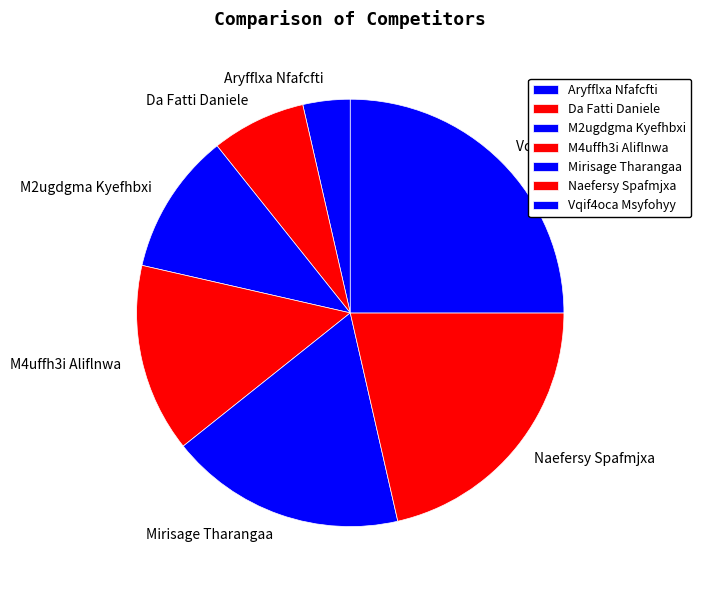

How many slices are in this pie chart?

7